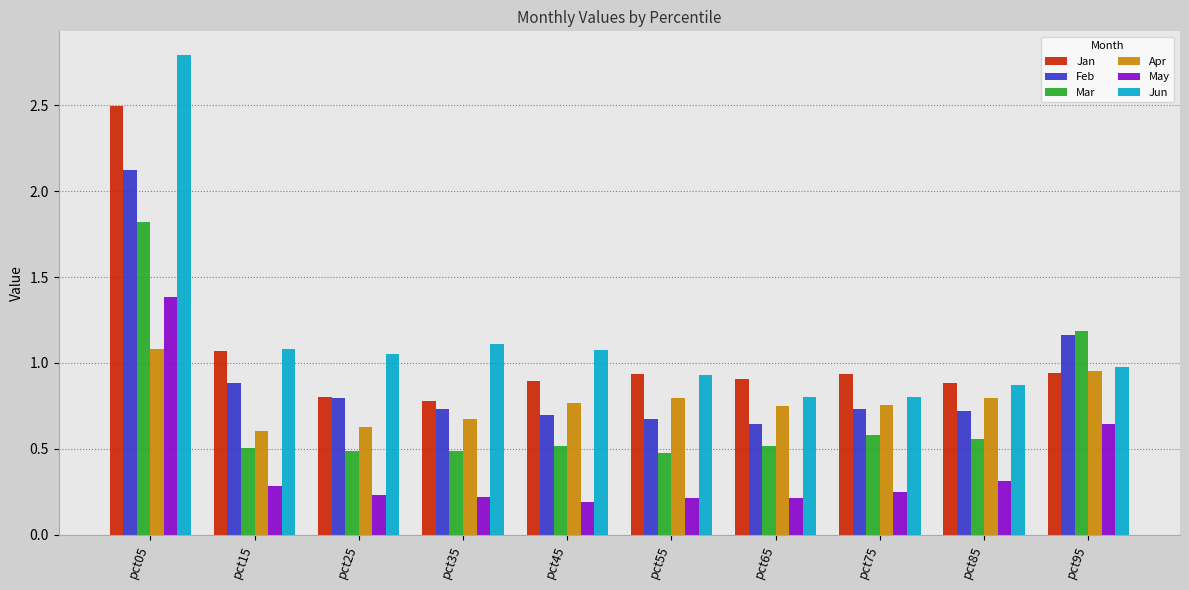

What is the total value across all series at pct45?

4.1